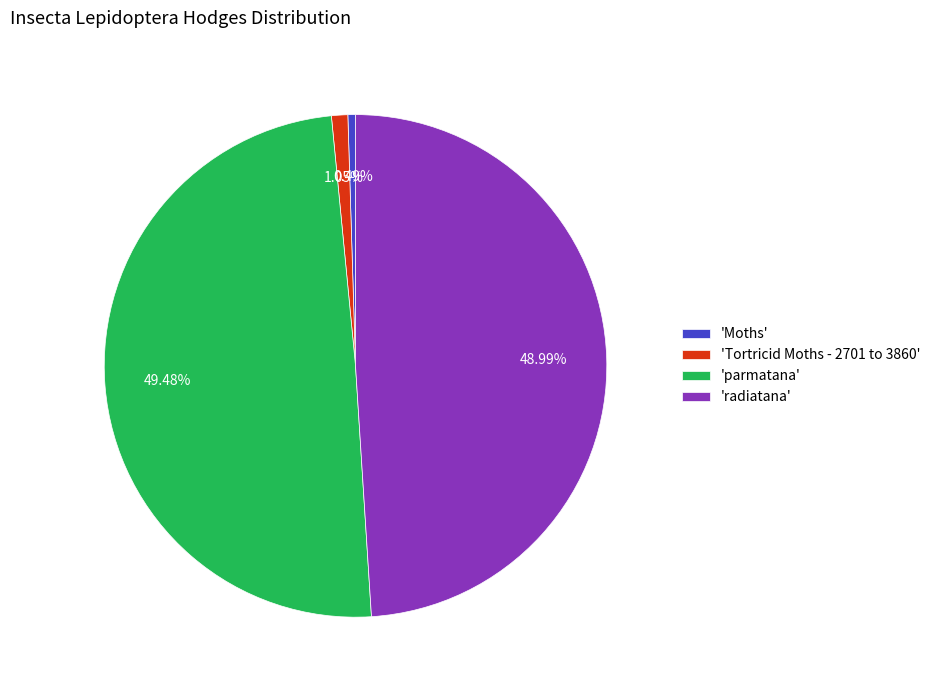

Between 'Tortricid Moths - 2701 to 3860' and 'Moths', which is larger?

'Tortricid Moths - 2701 to 3860'